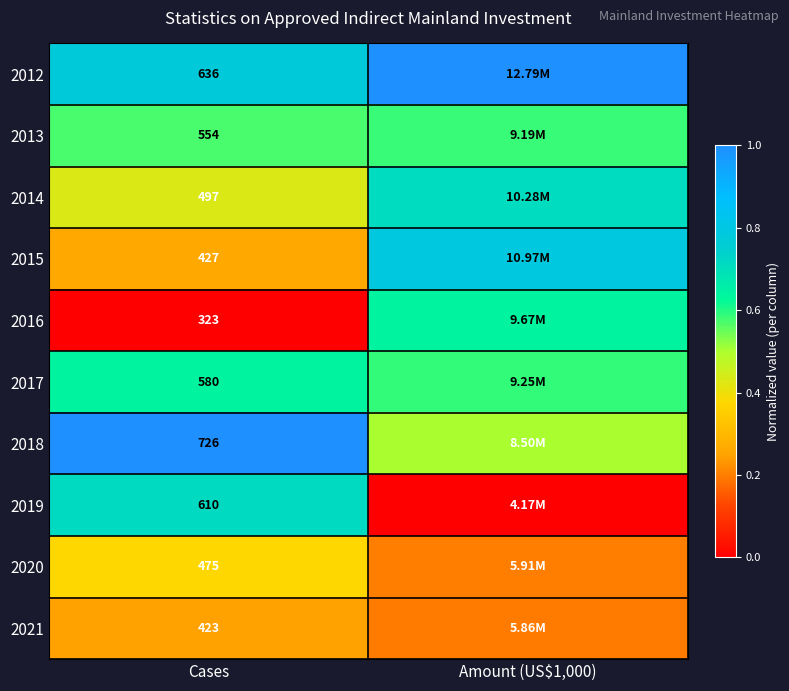

True or false: 2014 has a value of 0.7 at Amount (US$1,000).

True